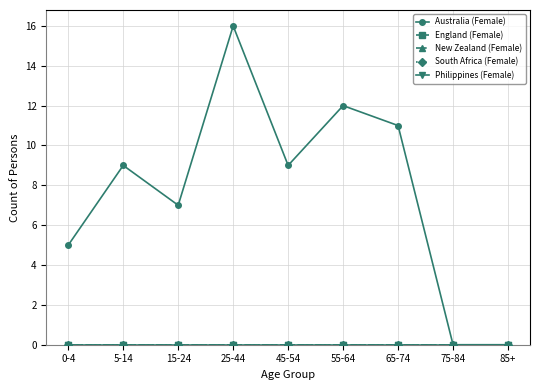

What is the greatest value displayed?

16